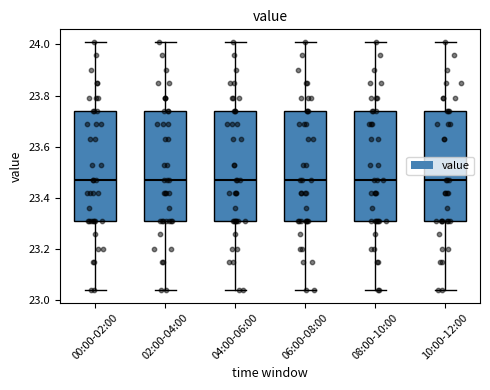

Where does the median line of the box for 04:00-06:00 sit on the y-axis? The values are not printed on the chart, so give them approximately, as read against the axis.

23.48